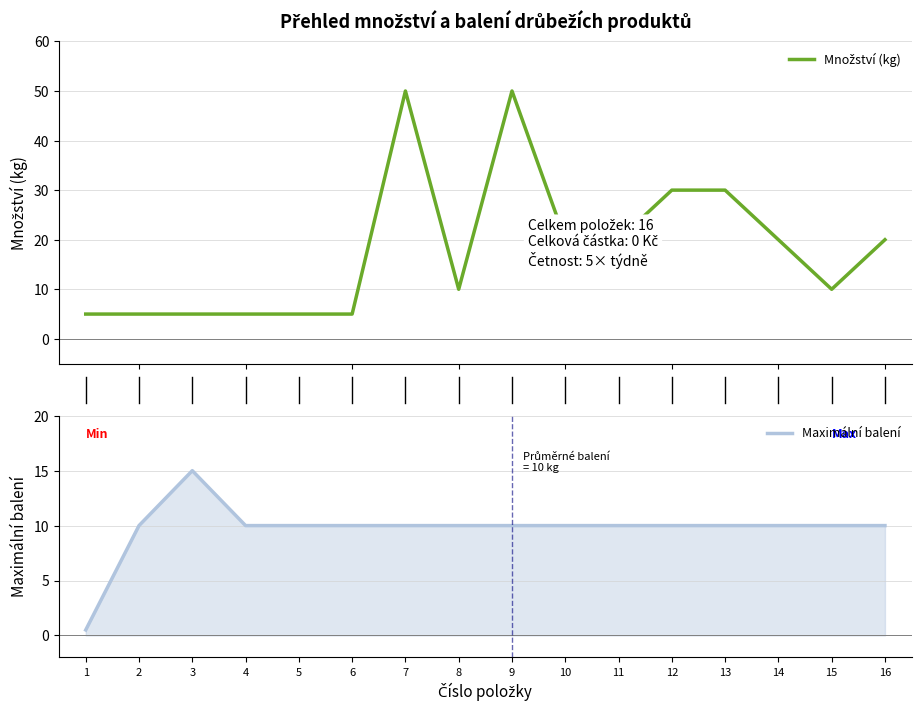

At how many categories does at least one series exceed 36?

2